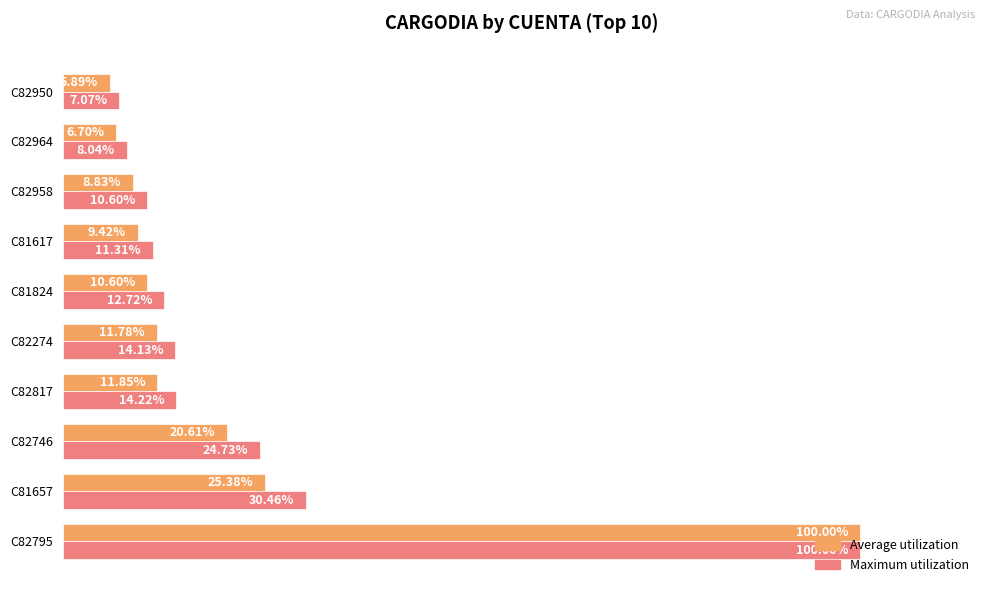

Between C82817 and C82964, which series saw the biggest shift?

Maximum utilization